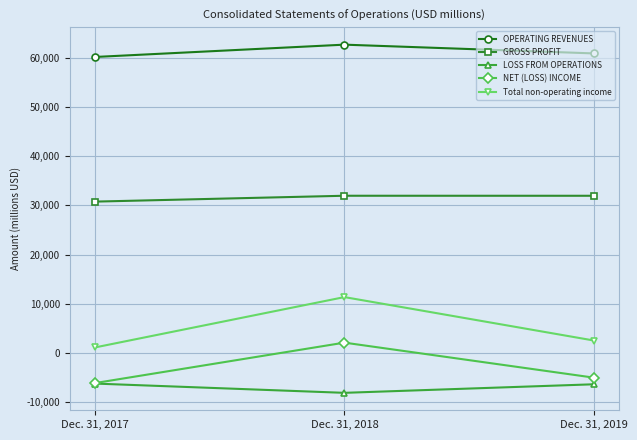

Which category has the lowest value in the GROSS PROFIT series?

Dec. 31, 2017